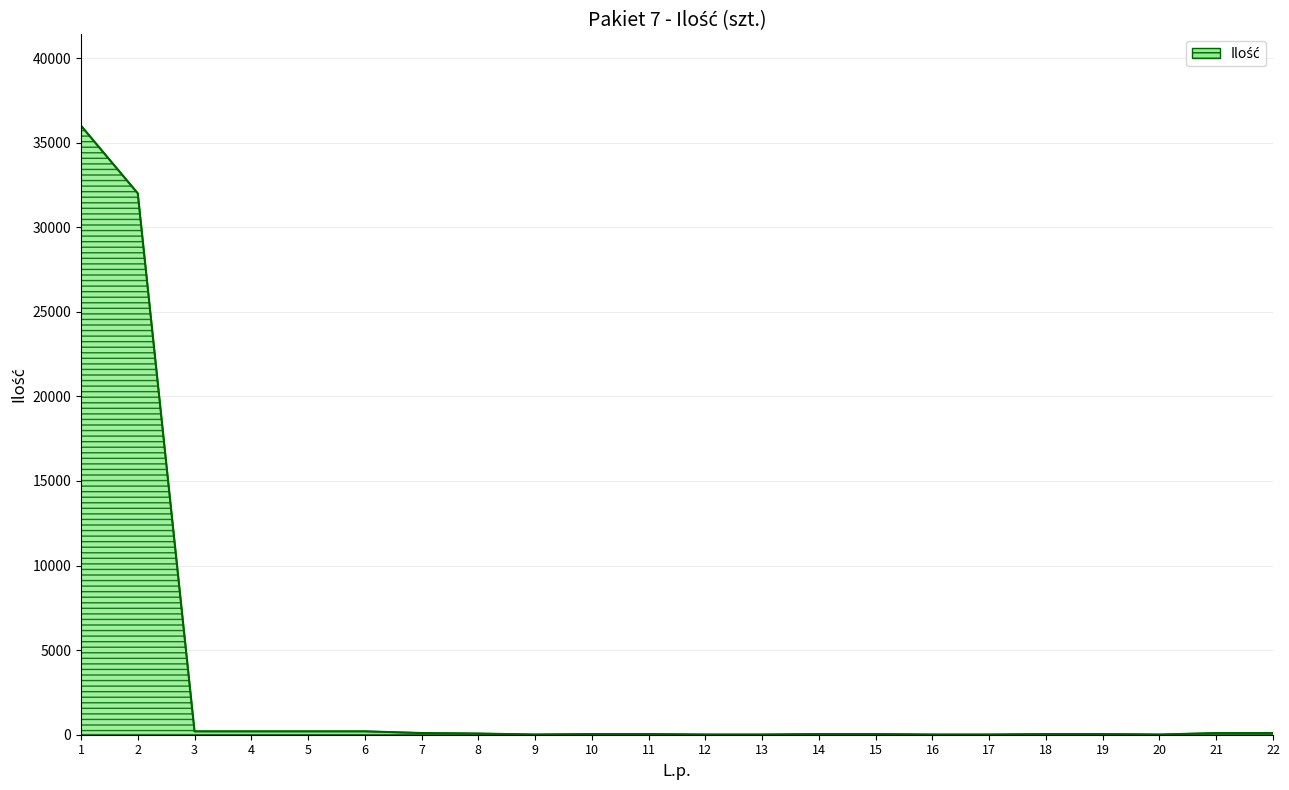

At which label does the data first exceed 40?

1